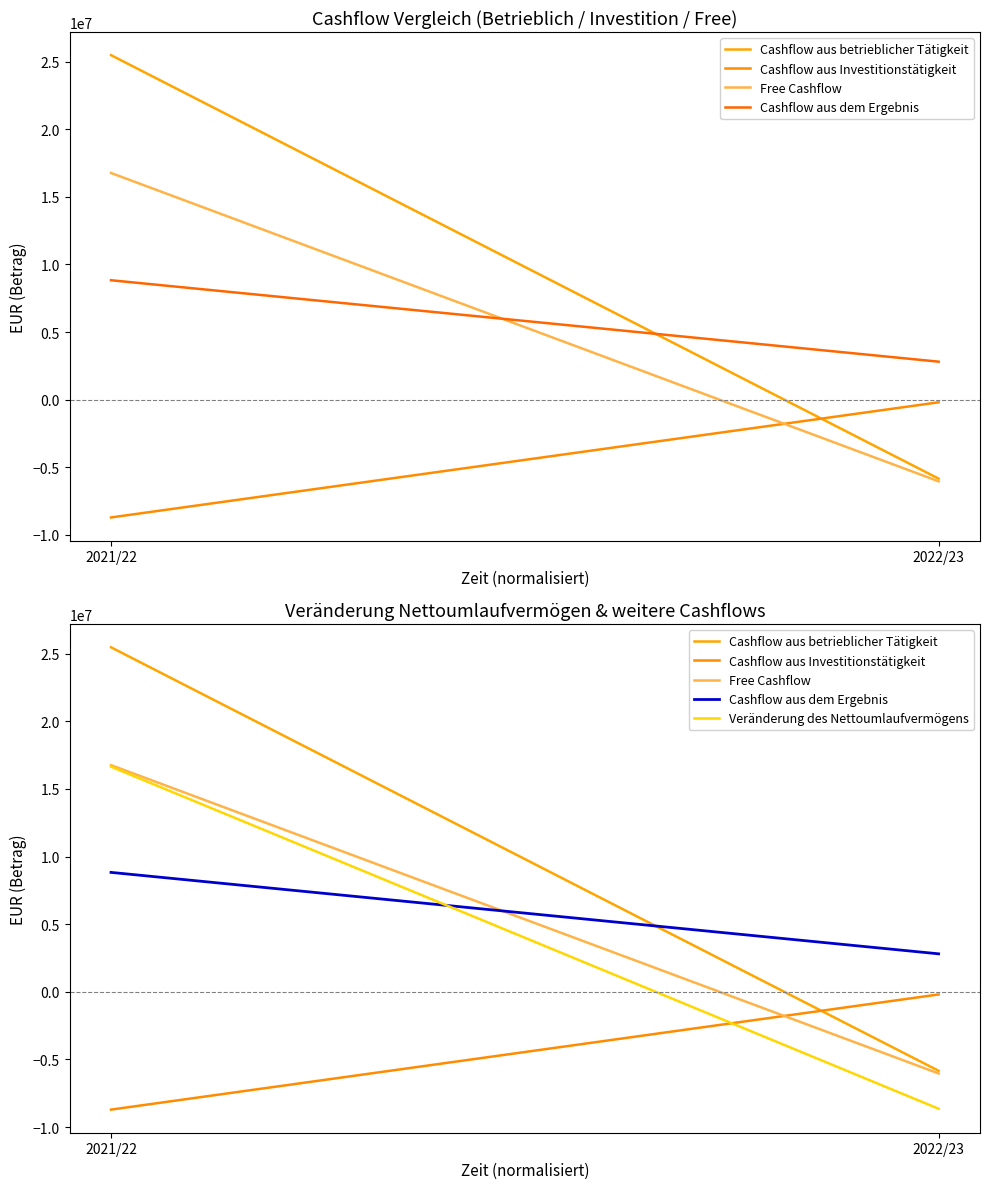

Rank the series by their maximum value, from highest to lowest.

Cashflow aus betrieblicher Tätigkeit, Free Cashflow, Veränderung des Nettoumlaufvermögens, Cashflow aus dem Ergebnis, Cashflow aus Investitionstätigkeit